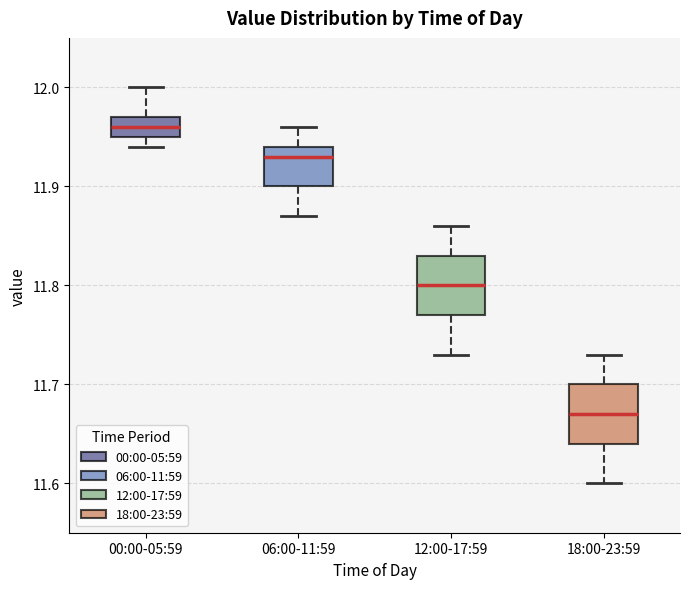

Reading left to right, transcribe this box plot: for each box, give where its median line is, the range the box spans, and where its two whiskers end, as read against the y-axis. The values are not printed on the chart, so give them approximately, as read against the axis.

00:00-05:59: median 11.96, box 11.95 to 11.97, whiskers 11.94 to 12.00
06:00-11:59: median 11.93, box 11.90 to 11.94, whiskers 11.87 to 11.96
12:00-17:59: median 11.80, box 11.77 to 11.83, whiskers 11.73 to 11.86
18:00-23:59: median 11.67, box 11.64 to 11.70, whiskers 11.60 to 11.73